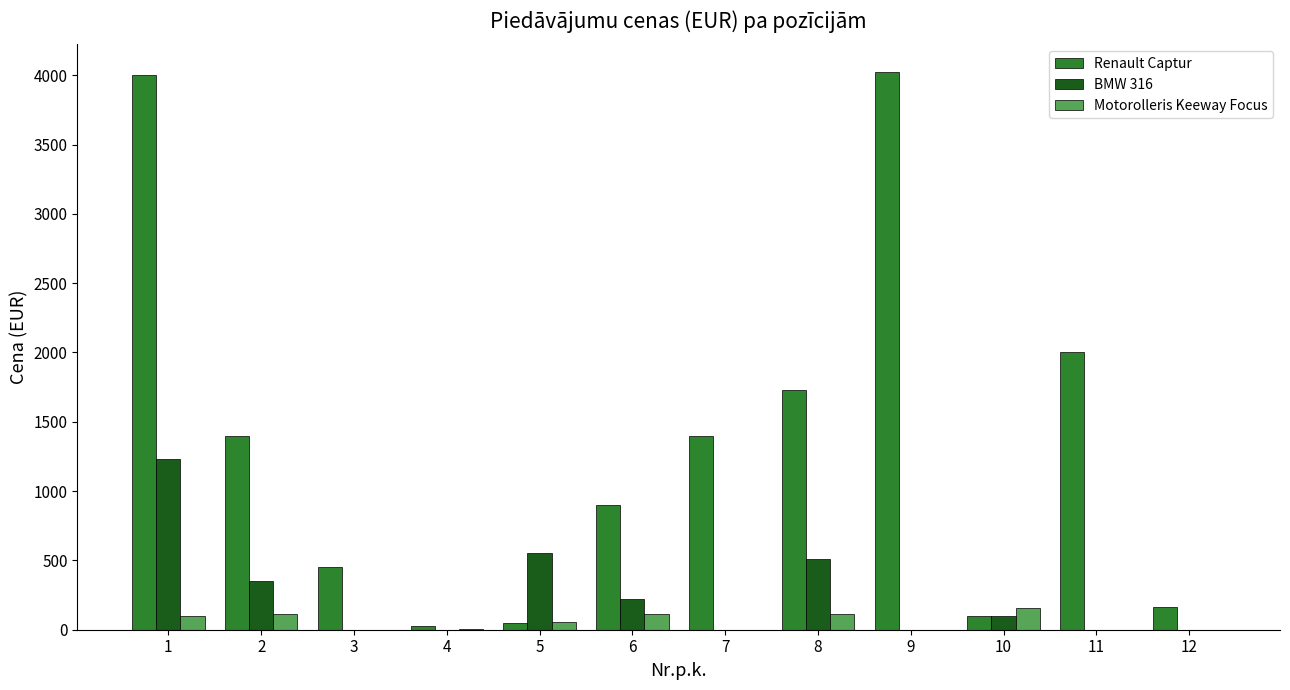

Which series has the largest total across all categories?

Renault Captur